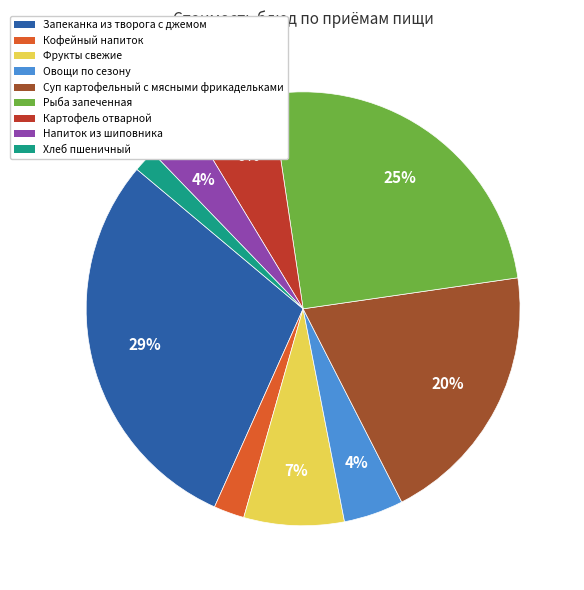

To the nearest percent, what is the average slice percentage?

11%